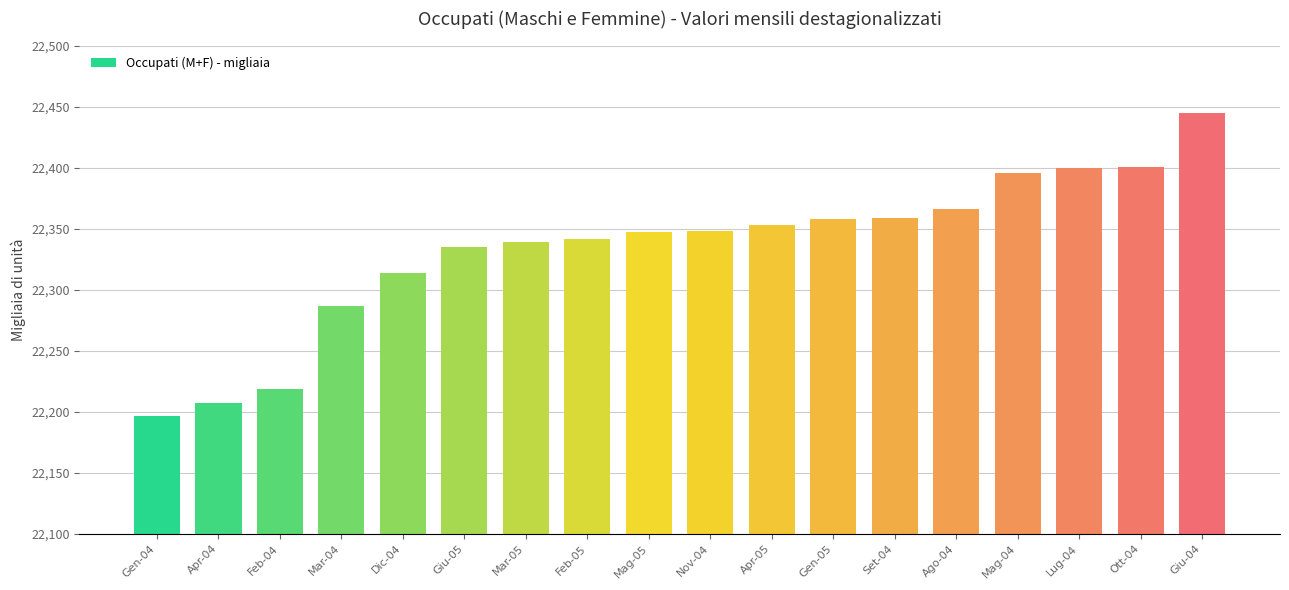

What is the label of the 7th bar from the left?

Mar-05